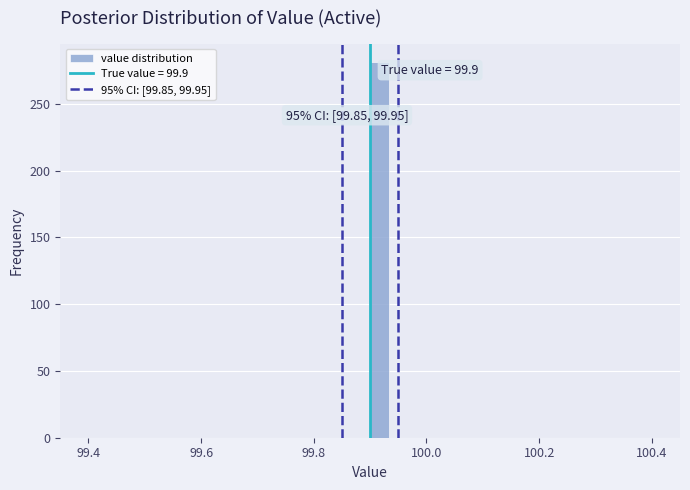

Read against the x-axis, roughly where is the centre of the tallest bar?

99.92